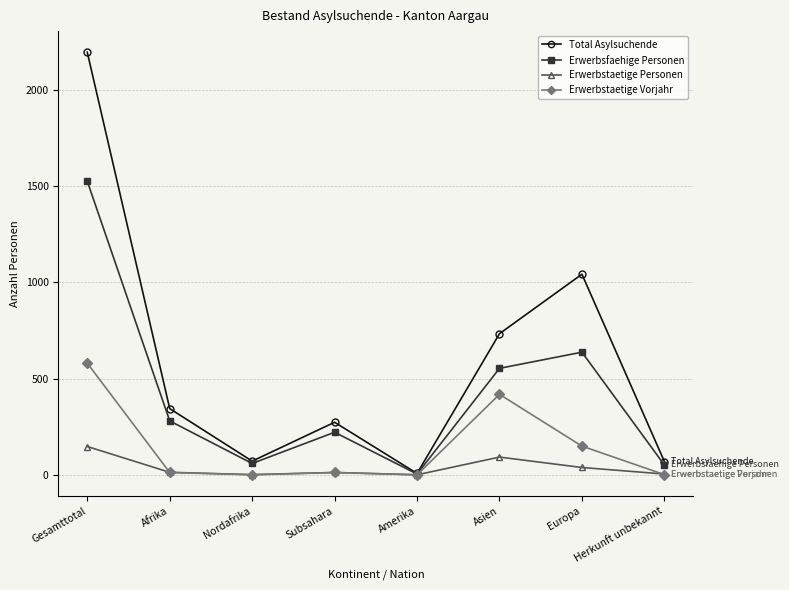

How many series are shown in this chart?

4